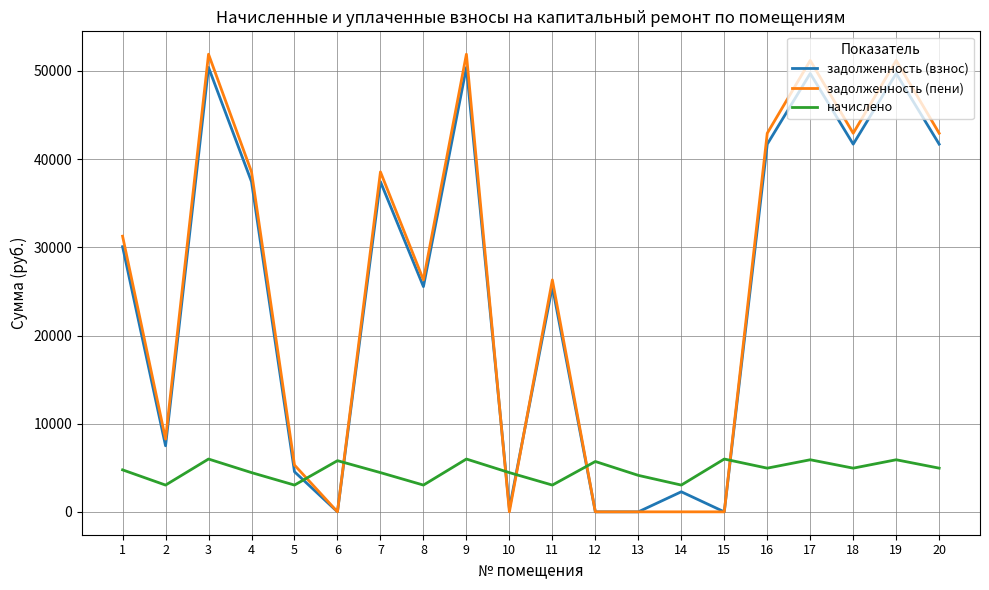

What are all the series names shown in the legend?

задолженность (взнос), задолженность (пени), начислено